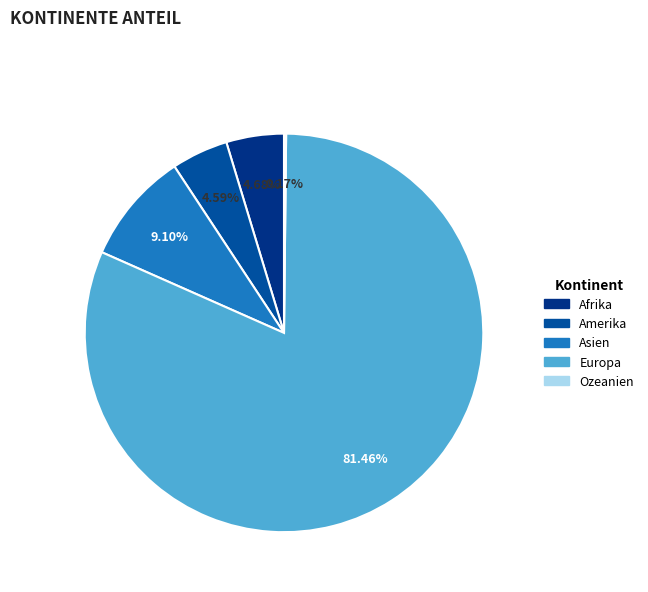

What is the ratio of the value at Asien to the value at Amerika?

2.0